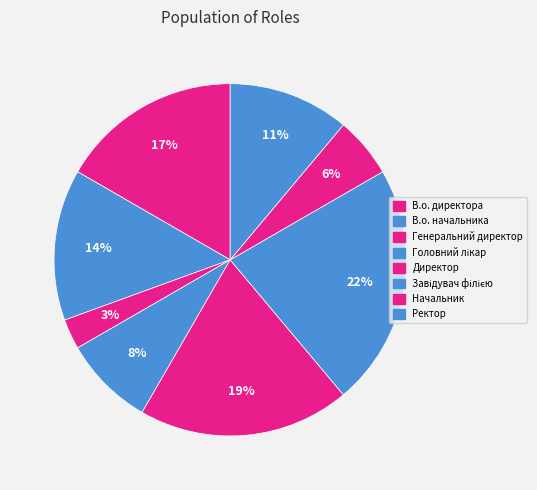

How many segments does this pie chart have?

8